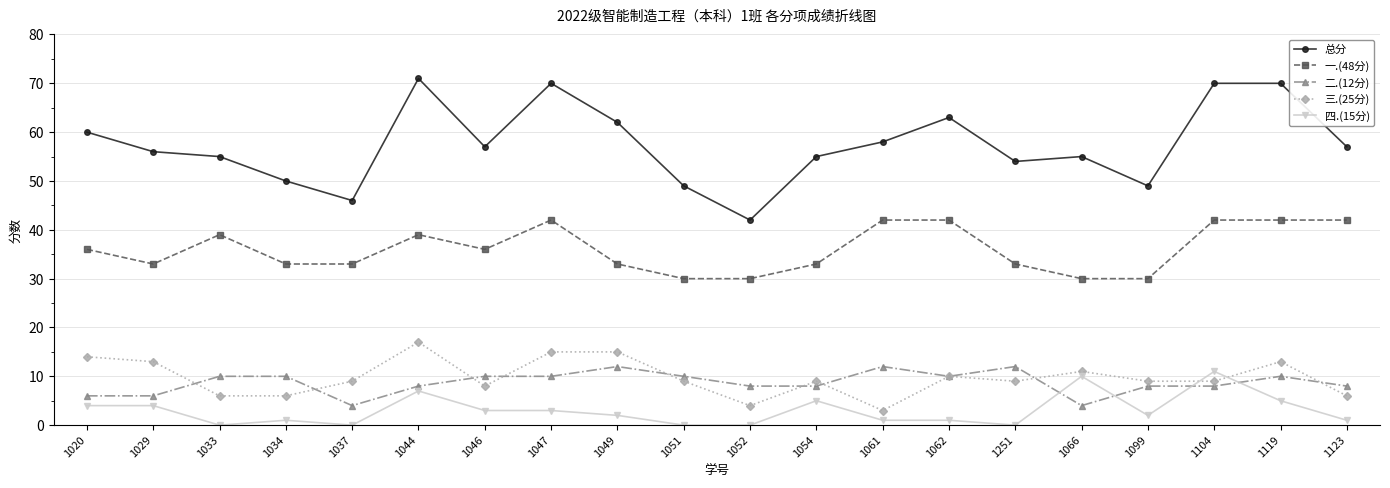

Is the value of 二.(12分) at 1054 greater than the value of 总分 at 1061?

No